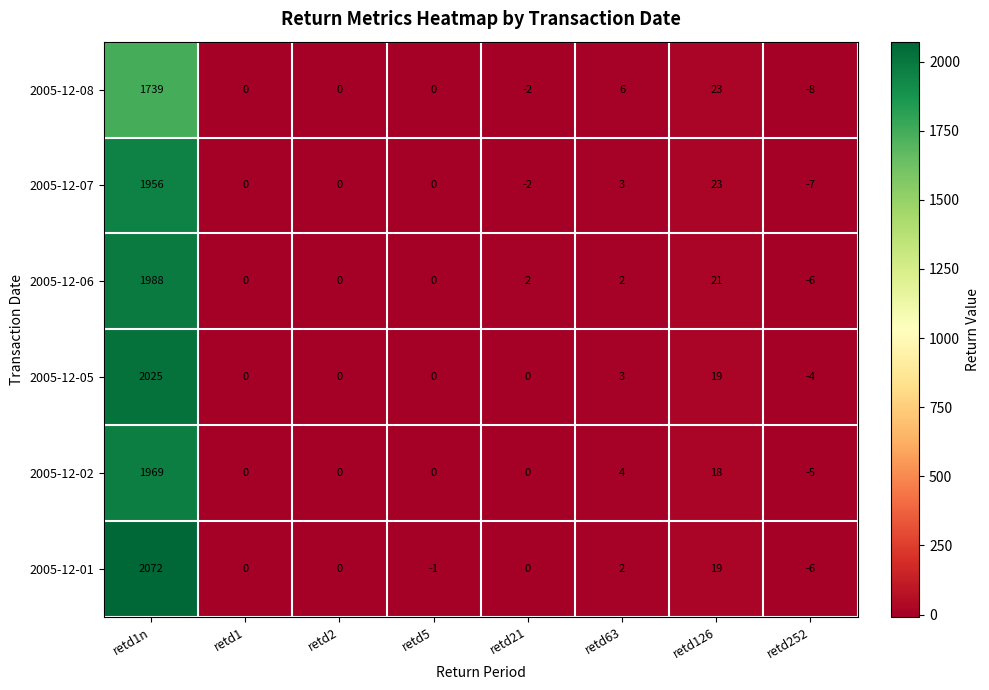

The value of 2005-12-02 at retd252 is -1. True or false?

False